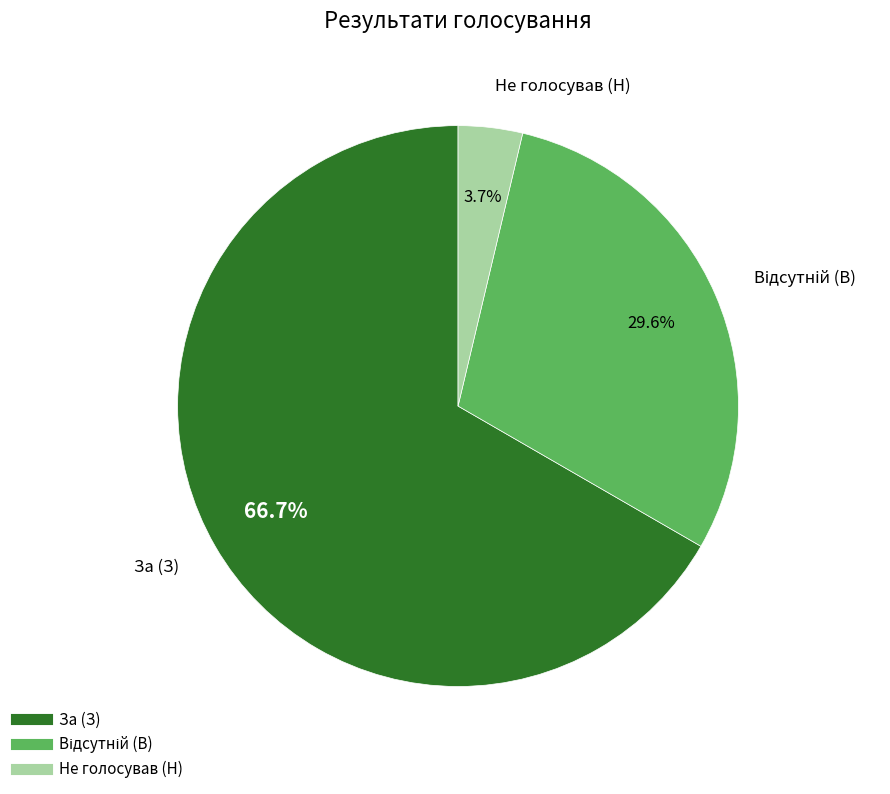

Which slice represents more than half of the pie?

За (З)